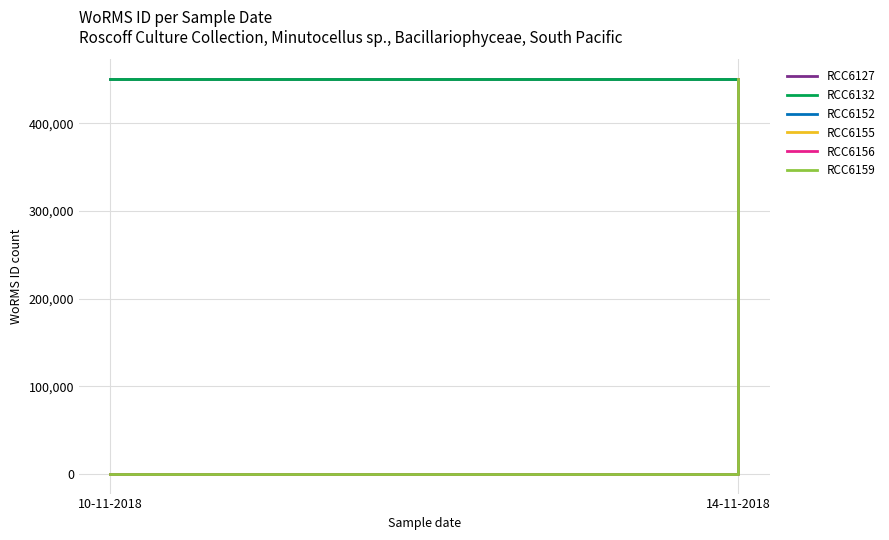

What is the sum of the RCC6127 values at 14-11-2018 and 10-11-2018?

901238